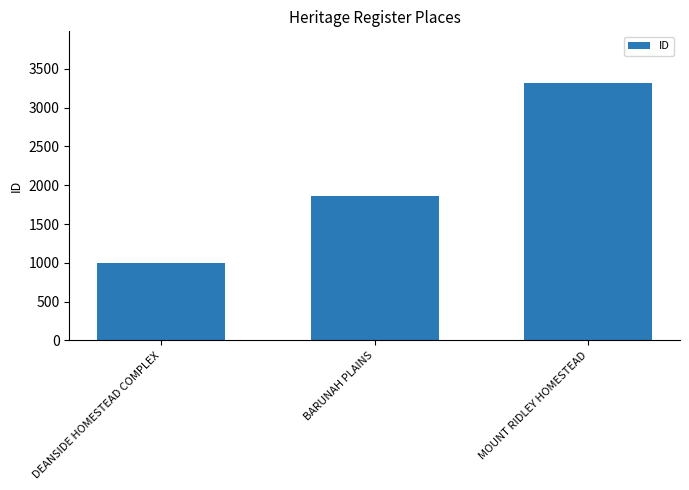

What is the greatest value displayed?

3321